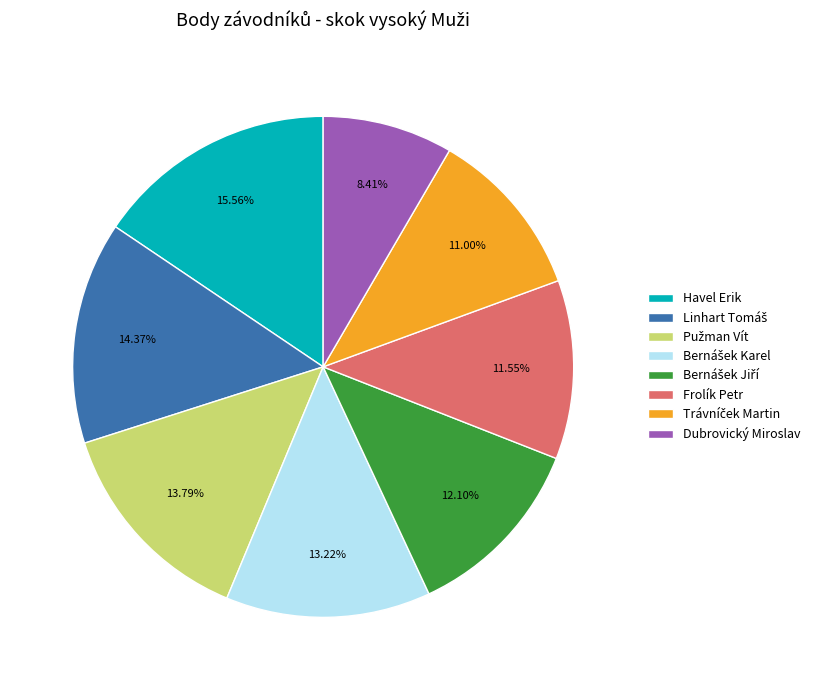

Which category has the smallest portion of the pie?

Dubrovický Miroslav